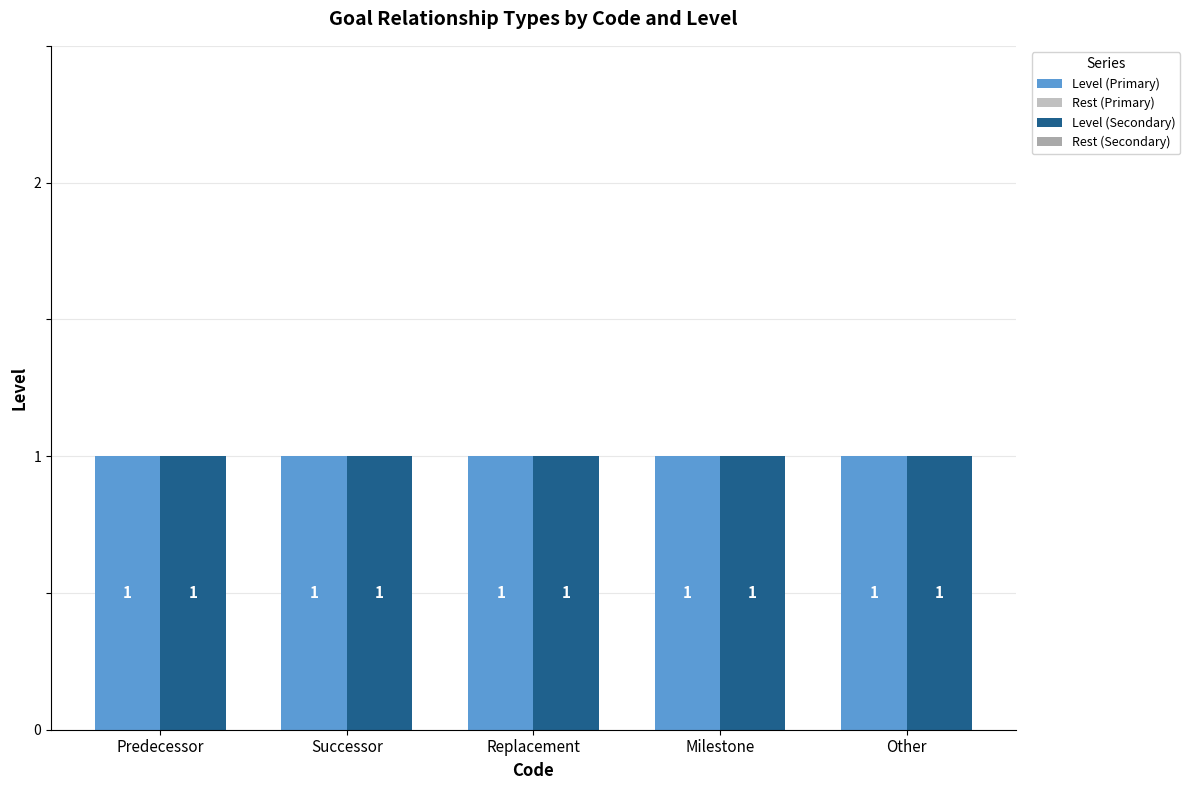

True or false: Level (Secondary) has a value of 1 at Other.

False